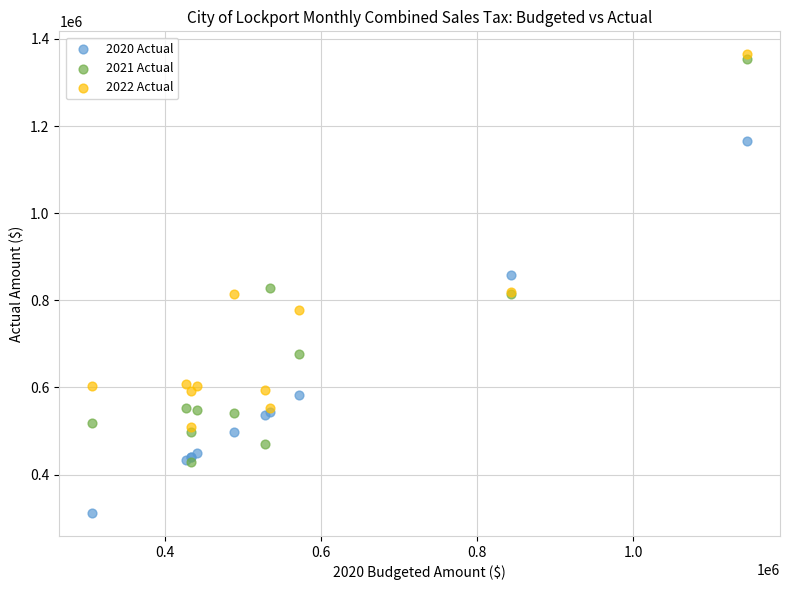

Which series contains the highest Y value?

2022 Actual